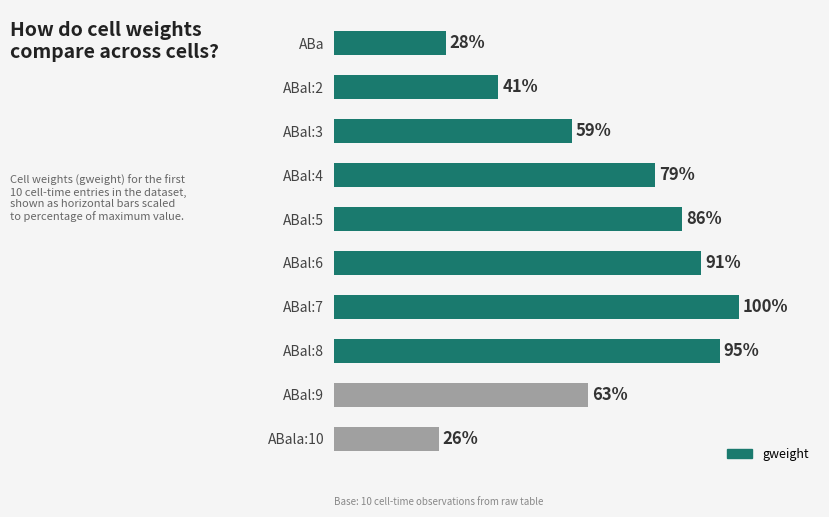

Are the bars horizontal?

Yes